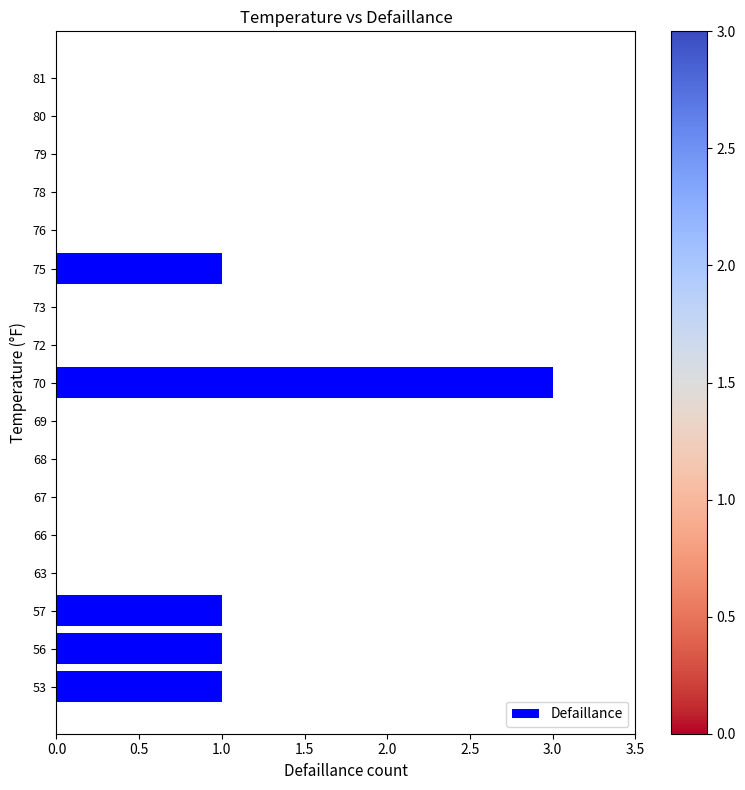

What is the change in value from 70 to 76?

-3